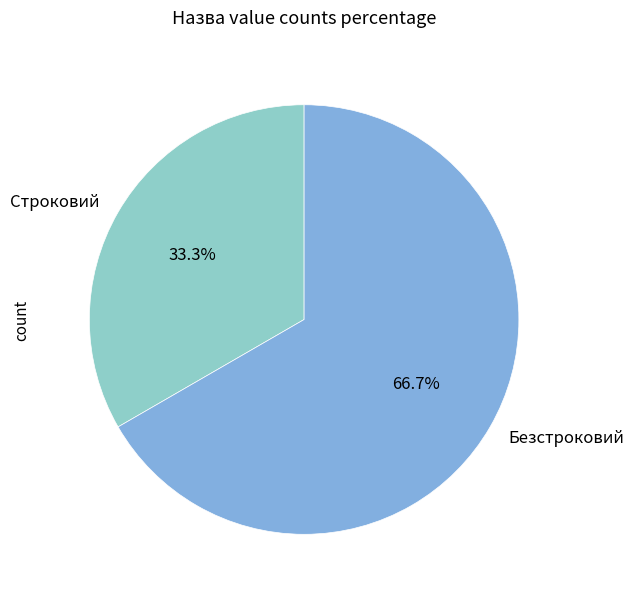

Is it true that Строковий is 25% of the pie?

False